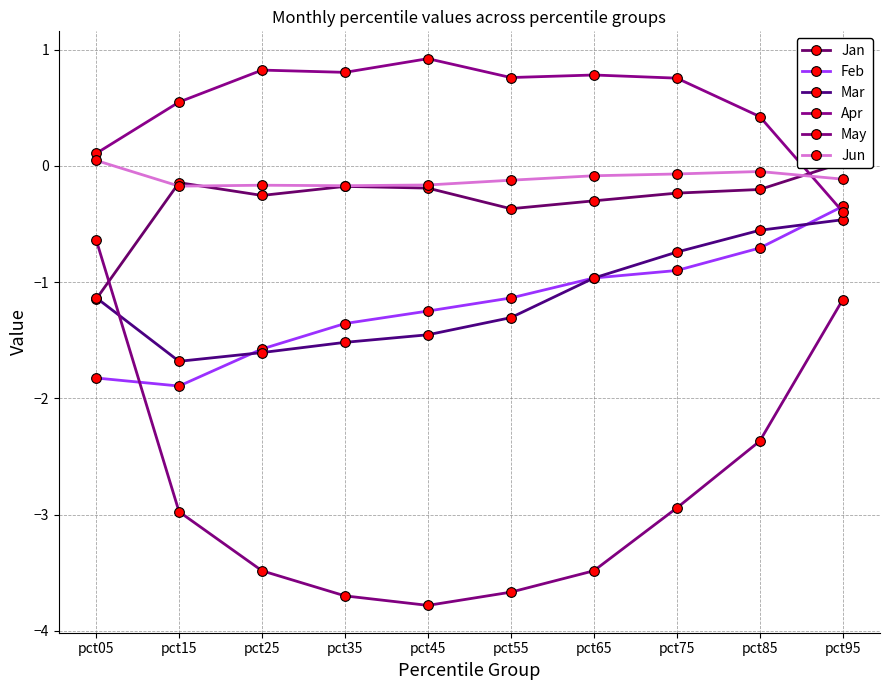

Between pct75 and pct85, which series saw the biggest shift?

May